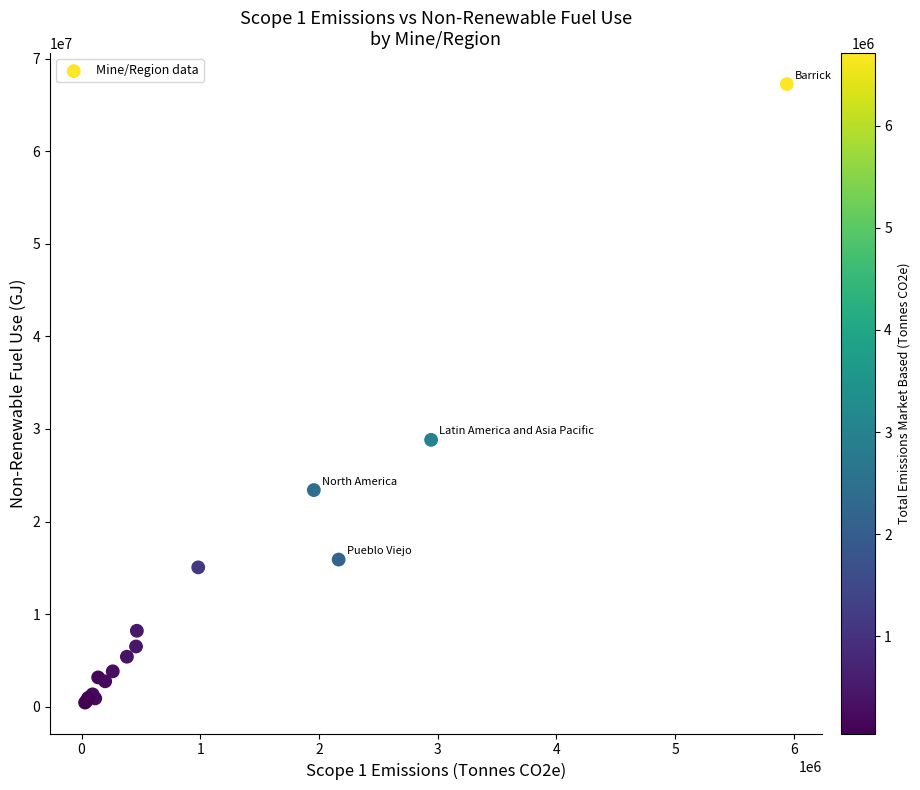

What Y value in the scatter plot is closest to 33854000?

28826000